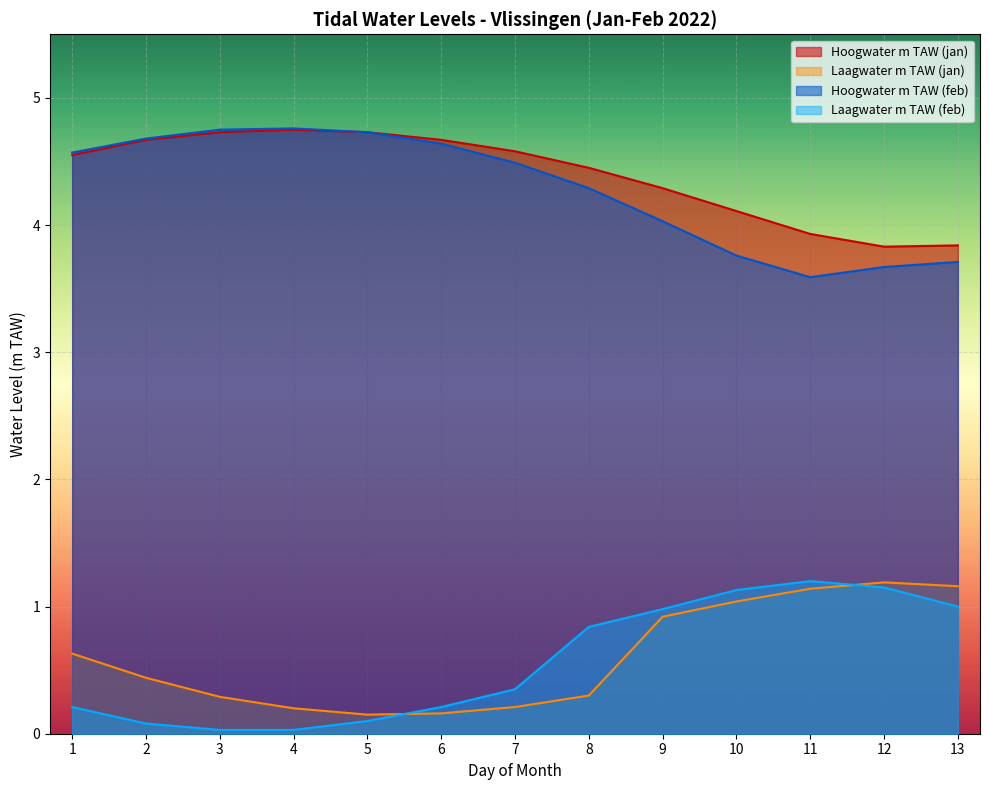

True or false: Hoogwater m TAW (feb) and Hoogwater m TAW (jan) cross at least once.

False